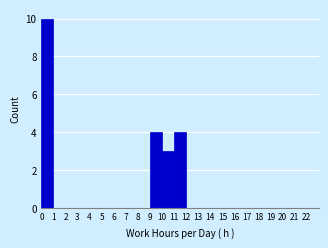

Reading left to right, list every bar in this chart as the range it spans on the x-axis followed by its height. The values are not printed on the chart, so give them approximately, as read against the axis.

0 to 1: 10
1 to 2: 0
2 to 3: 0
3 to 4: 0
4 to 5: 0
5 to 6: 0
6 to 7: 0
7 to 8: 0
8 to 9: 0
9 to 10: 4
10 to 11: 3
11 to 12: 4
12 to 13: 0
13 to 14: 0
14 to 15: 0
15 to 16: 0
16 to 17: 0
17 to 18: 0
18 to 19: 0
19 to 20: 0
20 to 21: 0
21 to 22: 0
22 to 23: 0